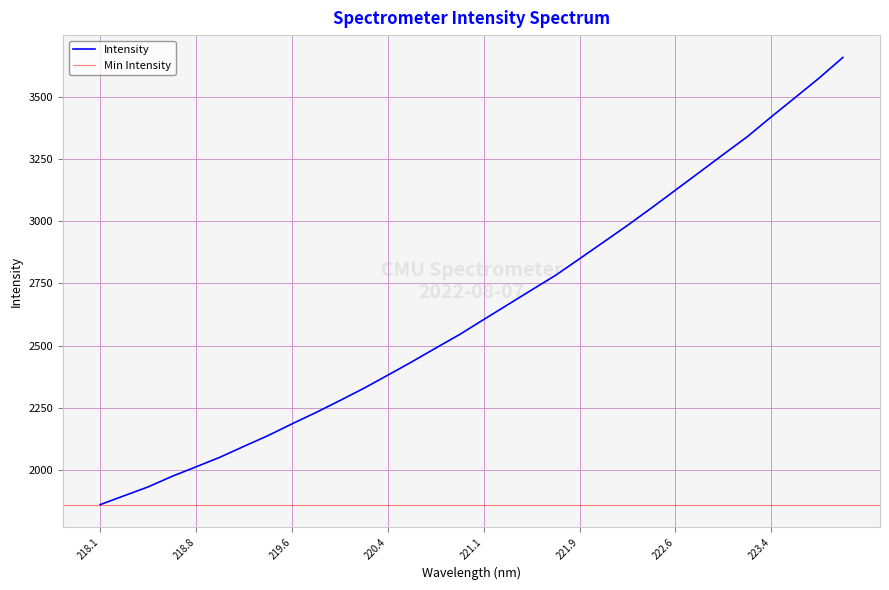

What is the label of the 26th point from the right?

219.2067